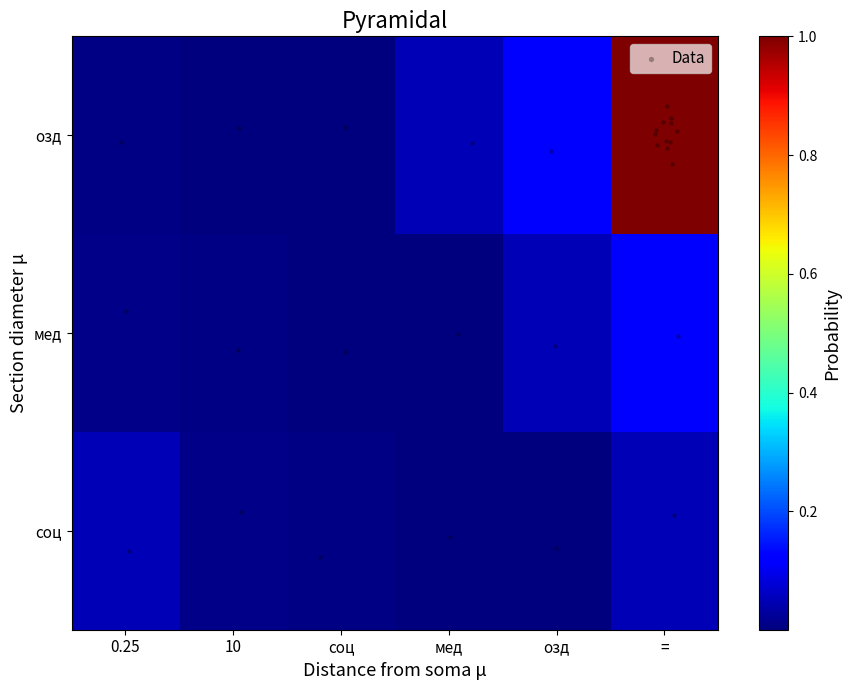

Between соц and мед, which is larger?

соц